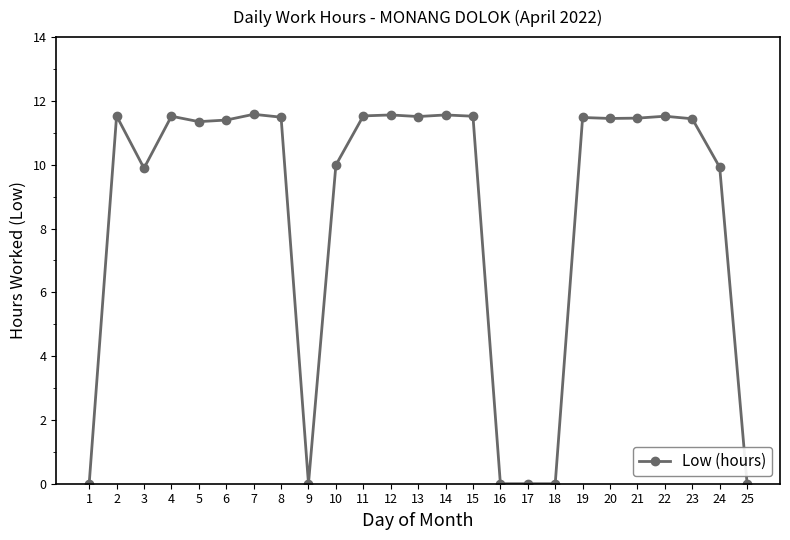

True or false: the data has more than 0 interior local peaks.

True